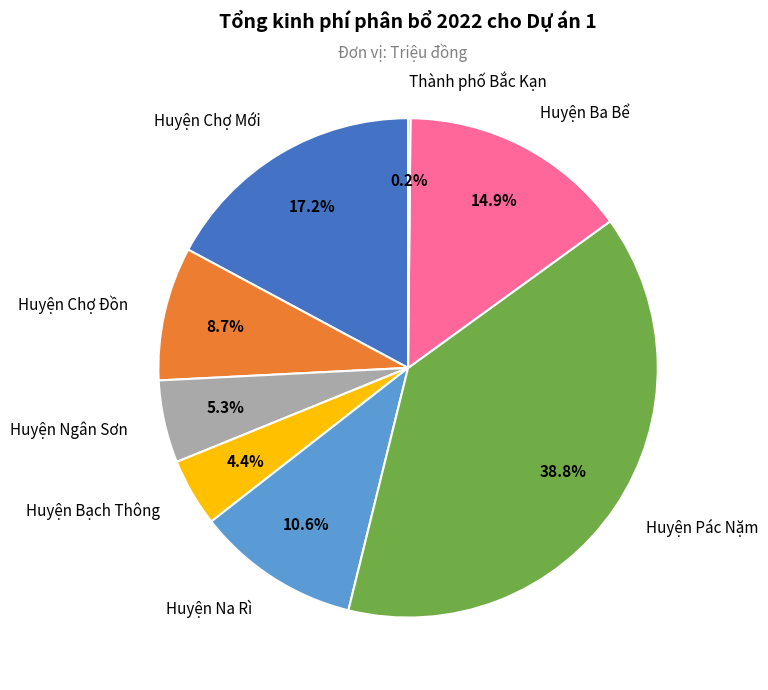

The Huyện Bạch Thông slice represents 4% of the pie. True or false?

True